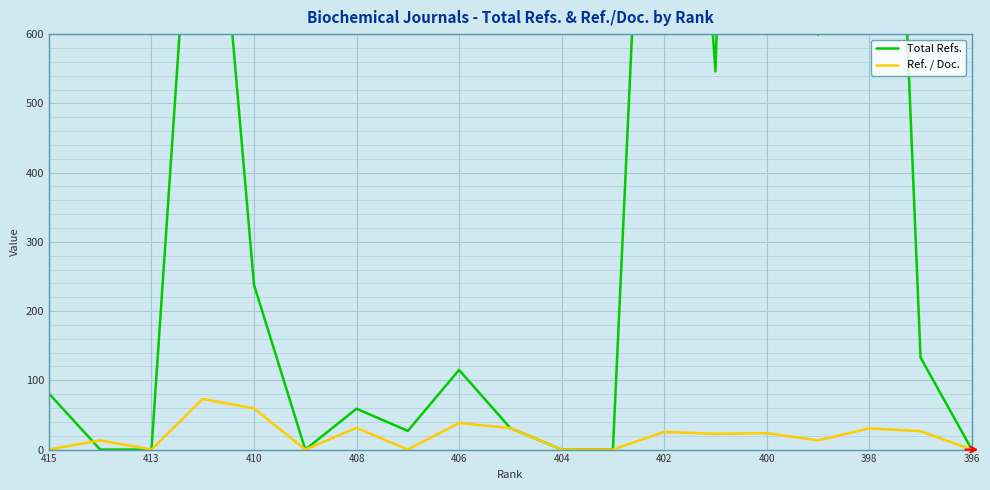

The value of Ref. / Doc. at 415 is 0.0. True or false?

True